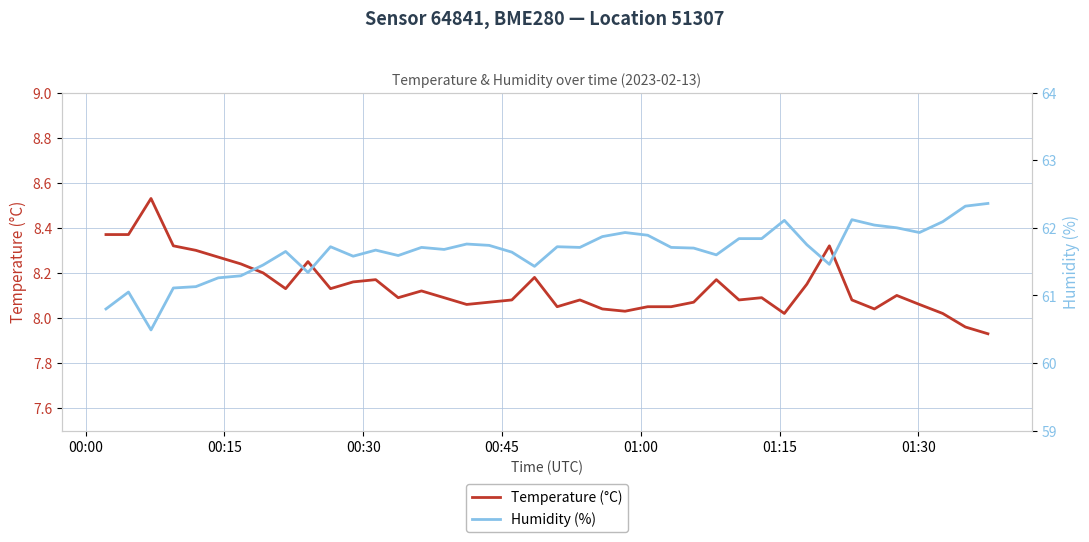

Rank the series by their average value, from lowest to highest.

Temperature (°C), Humidity (%)